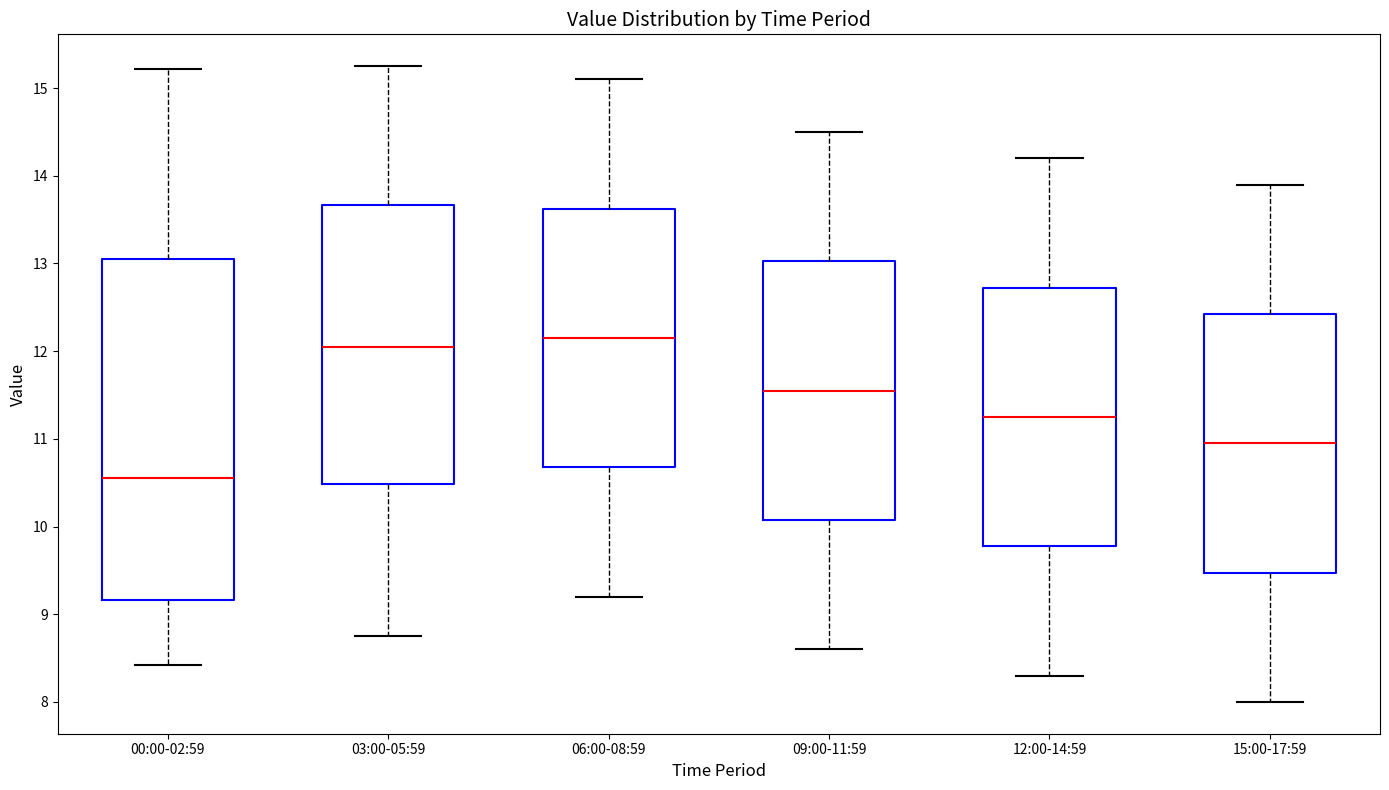

Where does the median line of the box for 00:00-02:59 sit on the y-axis? The values are not printed on the chart, so give them approximately, as read against the axis.

10.6